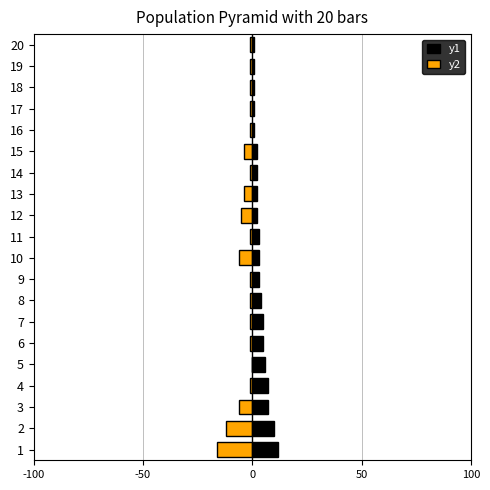

What position from the right is 11?

9